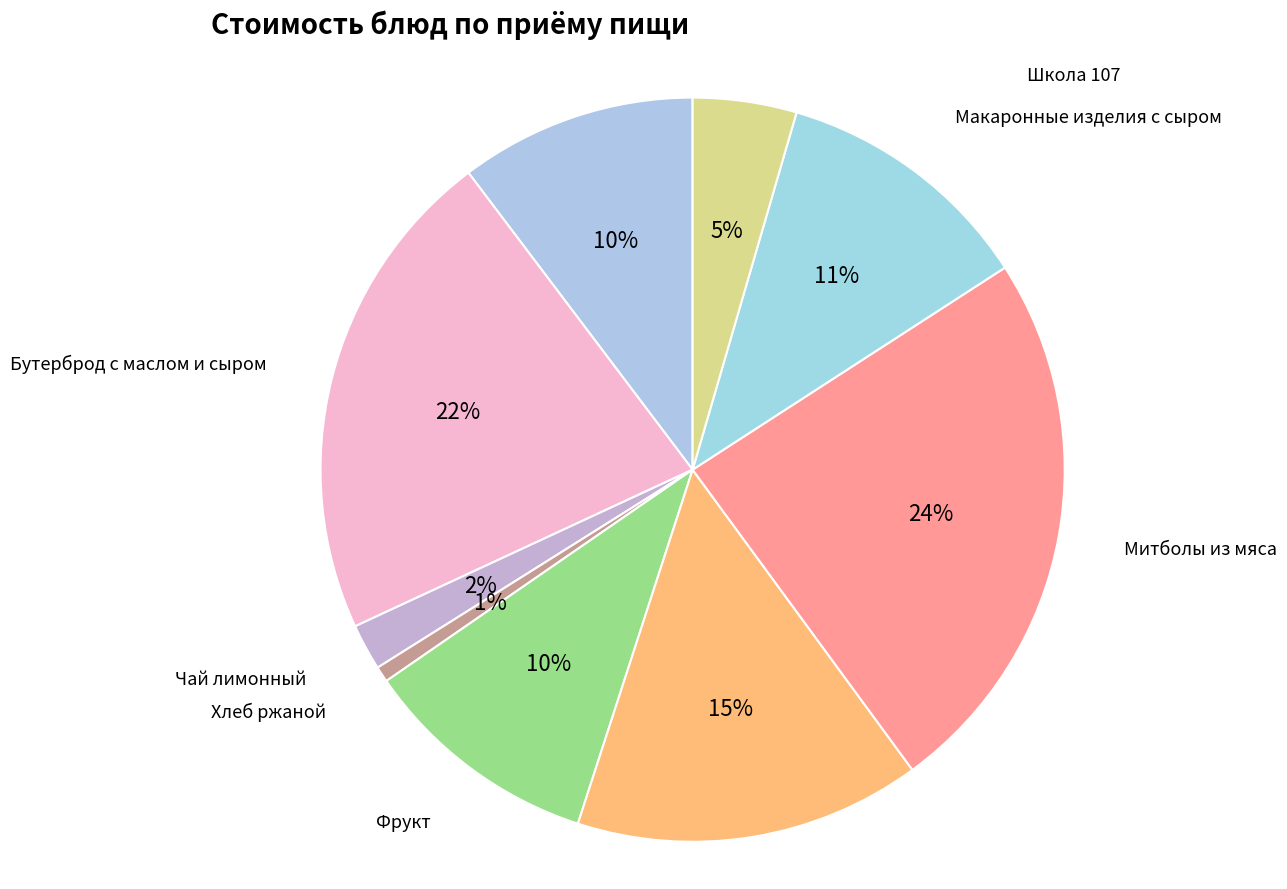

How many slices are in this pie chart?

9